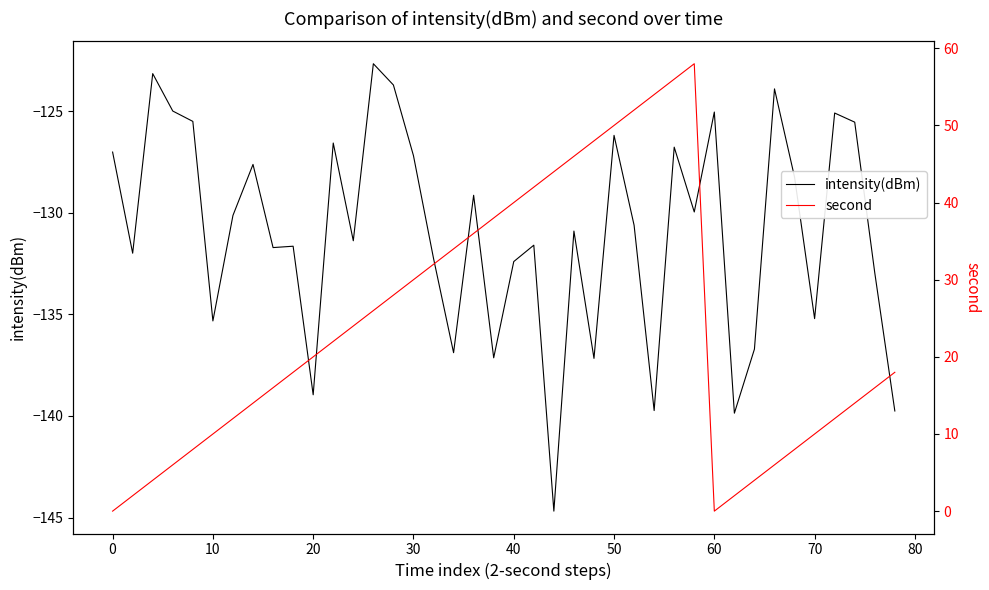

True or false: intensity(dBm) and second intersect in this chart.

False